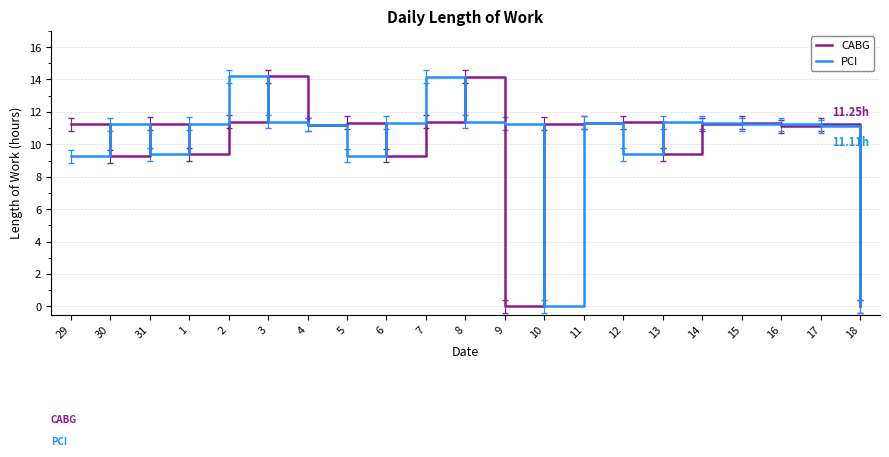

What is the maximum value shown in the chart?

14.2